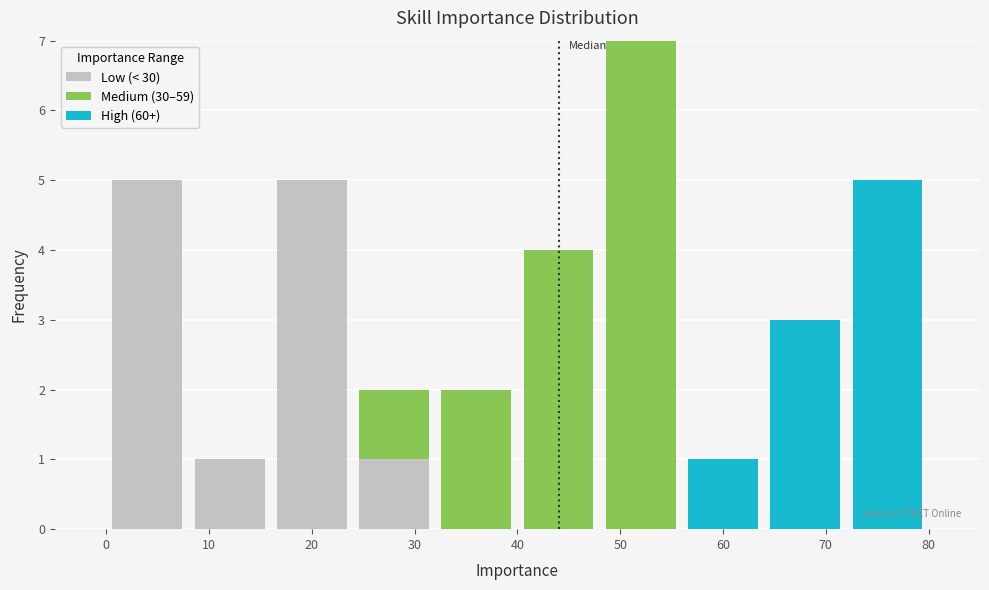

Which range on the x-axis has the tallest stacked bar (by total height)?

48 to 56